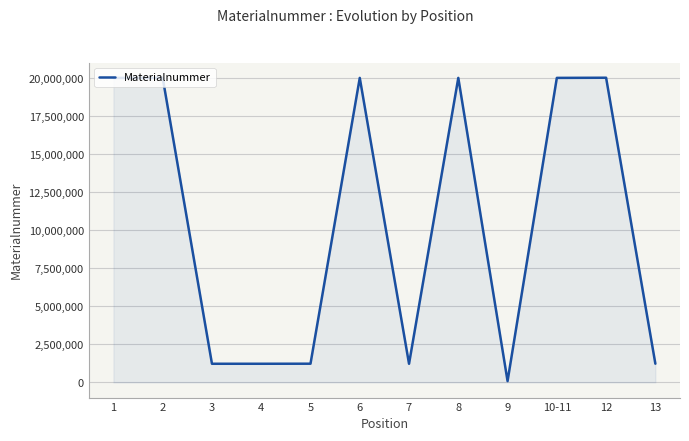

What is the ratio of the value at 2 to the value at 1?

1.0